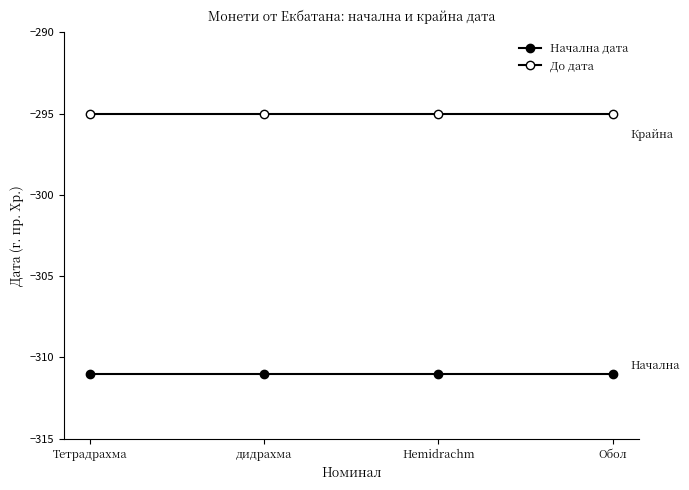

How many lines are shown in the chart?

2